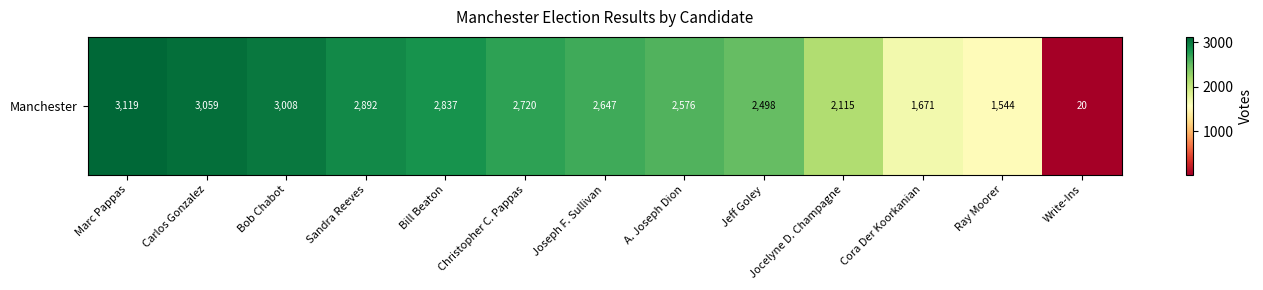

The value at Sandra Reeves is 4364. True or false?

False